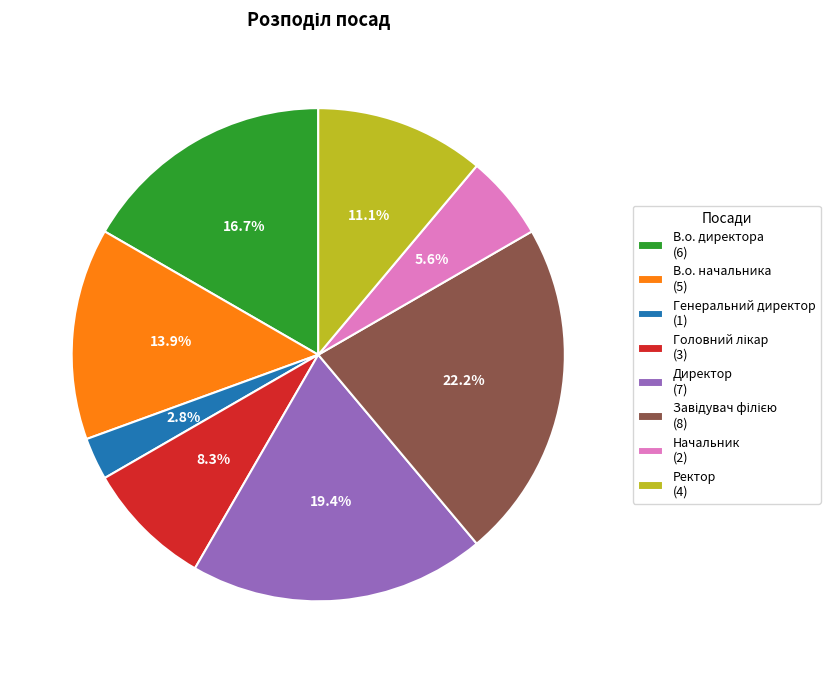

What portion of the pie excludes Генеральний директор (1)?

97.2%